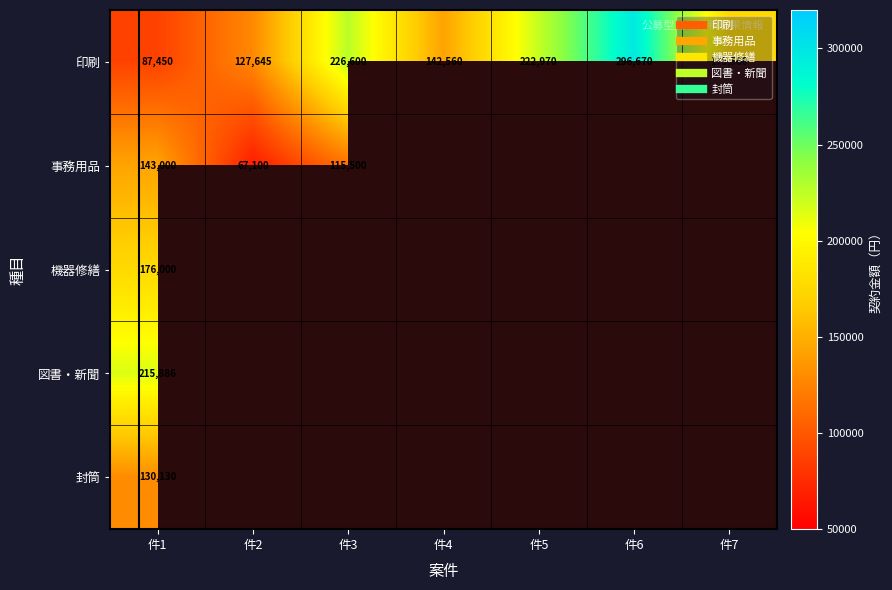

Read the 印刷 value at 件6.

296670.0